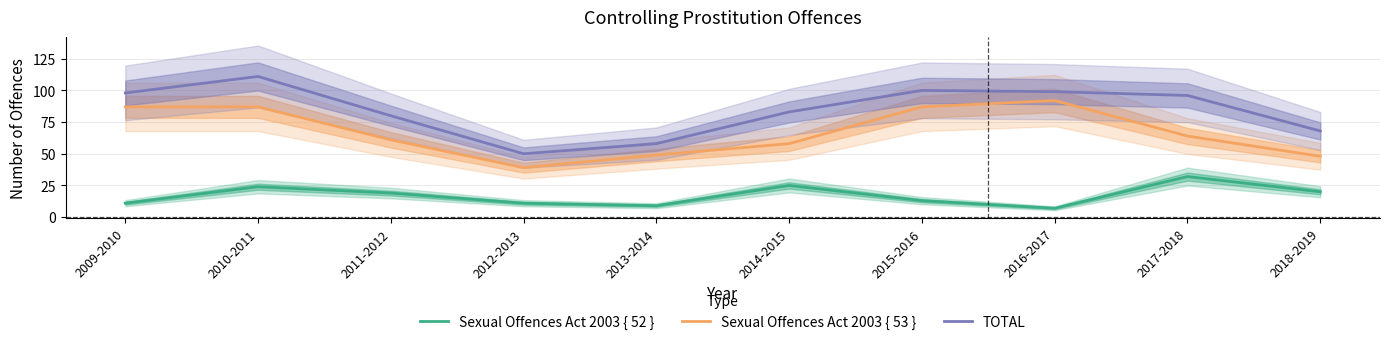

Which series changed the most between 2011-2012 and 2018-2019?

Sexual Offences Act 2003 { 53 }